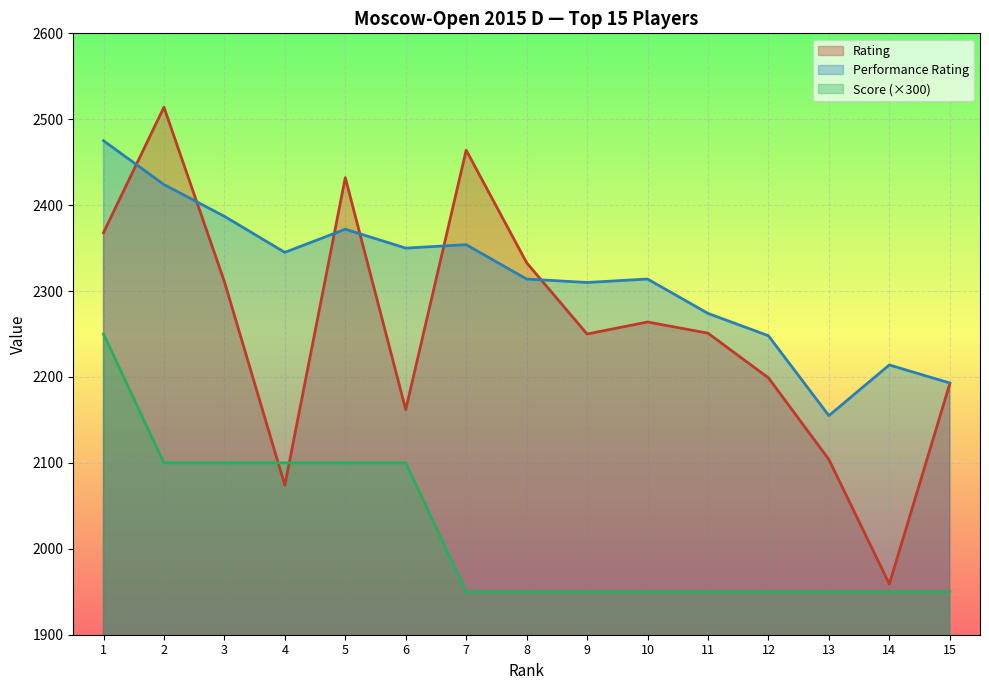

Does the chart display data point markers on the line(s)?

No